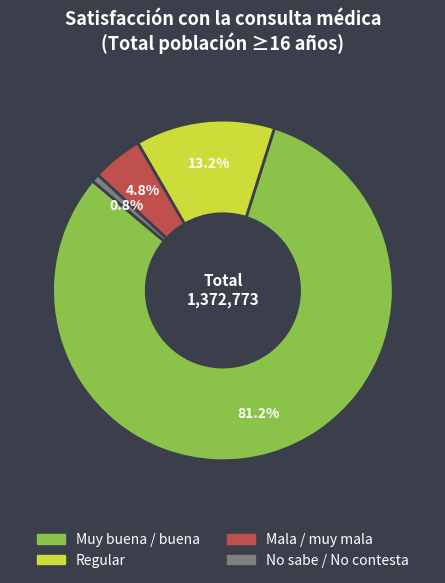

Which category has the smallest portion of the pie?

No sabe / No contesta